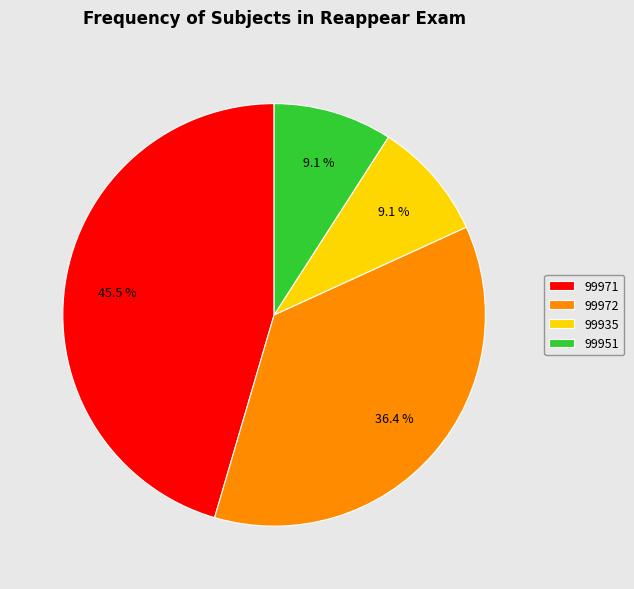

How many segments does this pie chart have?

4